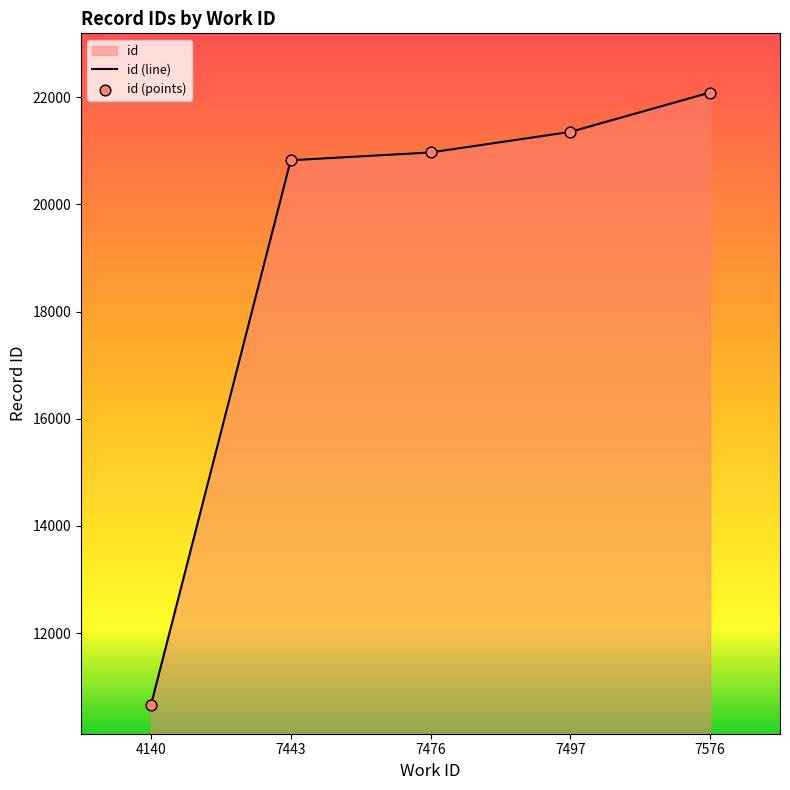

What is the total value across all series at 7443?

41646